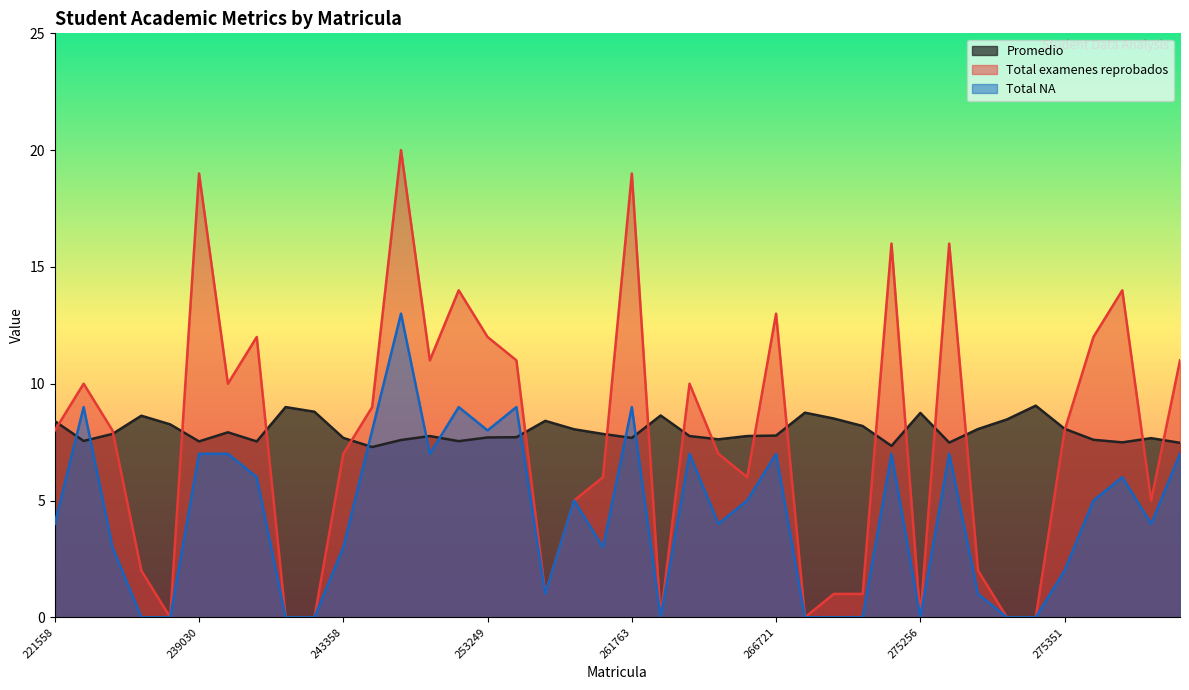

How many positive values does the Total NA series have?

29